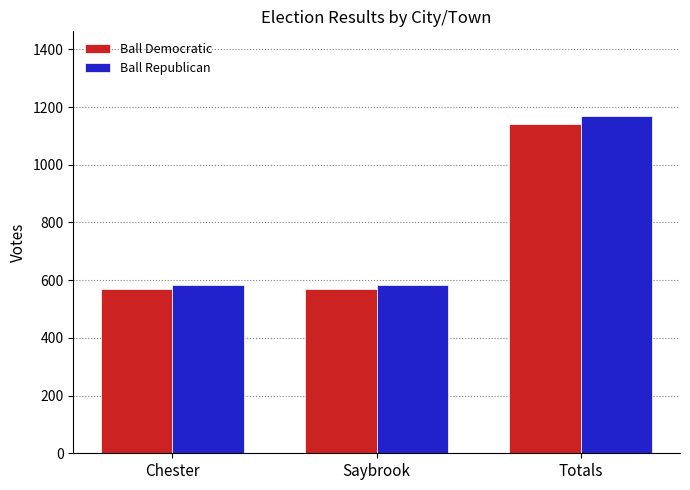

At which category is the sum across all series the highest?

Totals